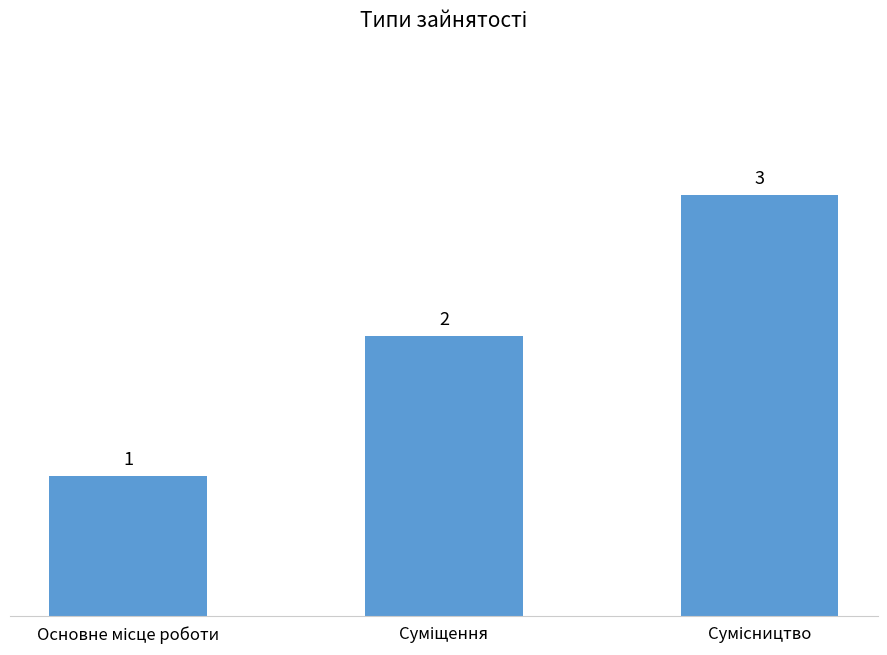

What is the smallest value displayed?

1